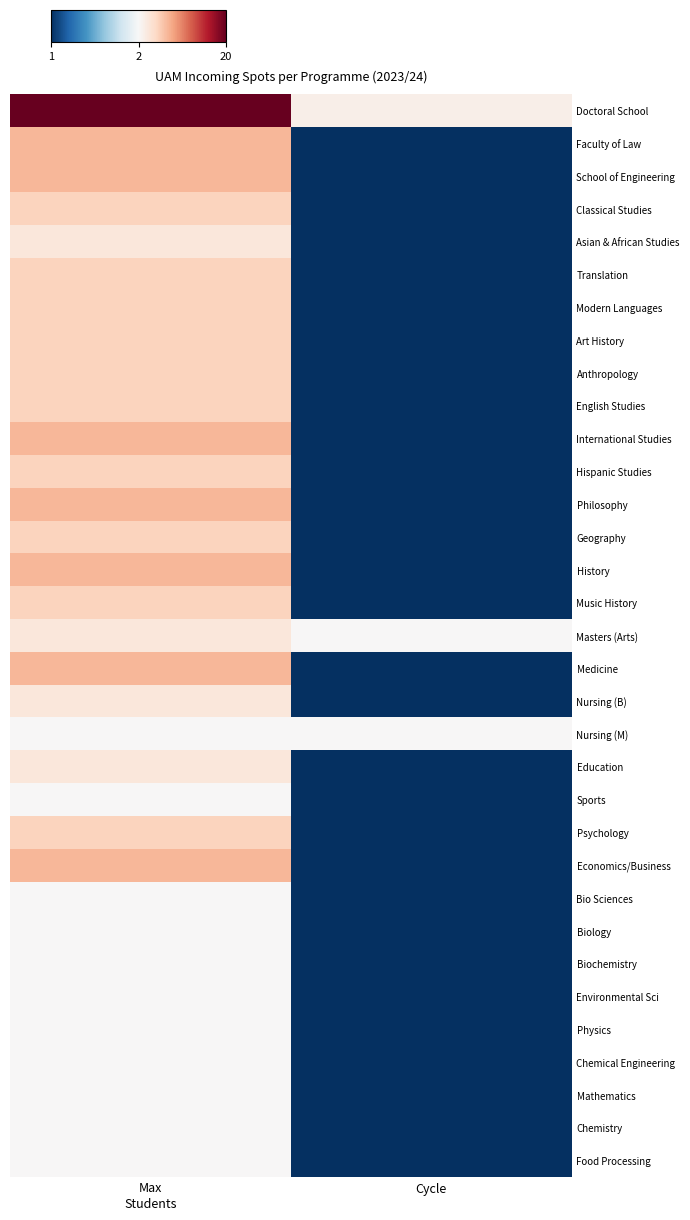

What is the maximum value shown in the chart?

20